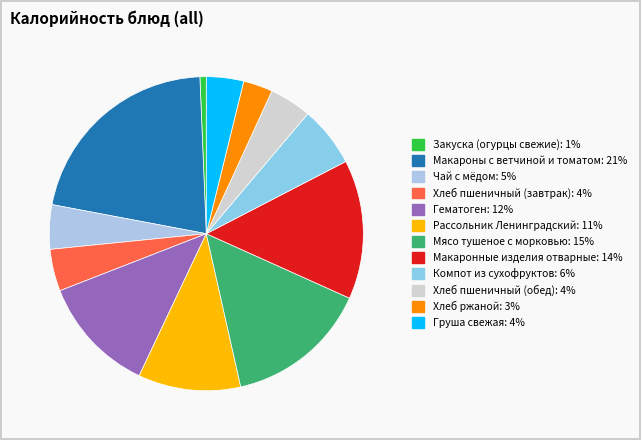

Is it true that Хлеб ржаной is 17% of the pie?

False